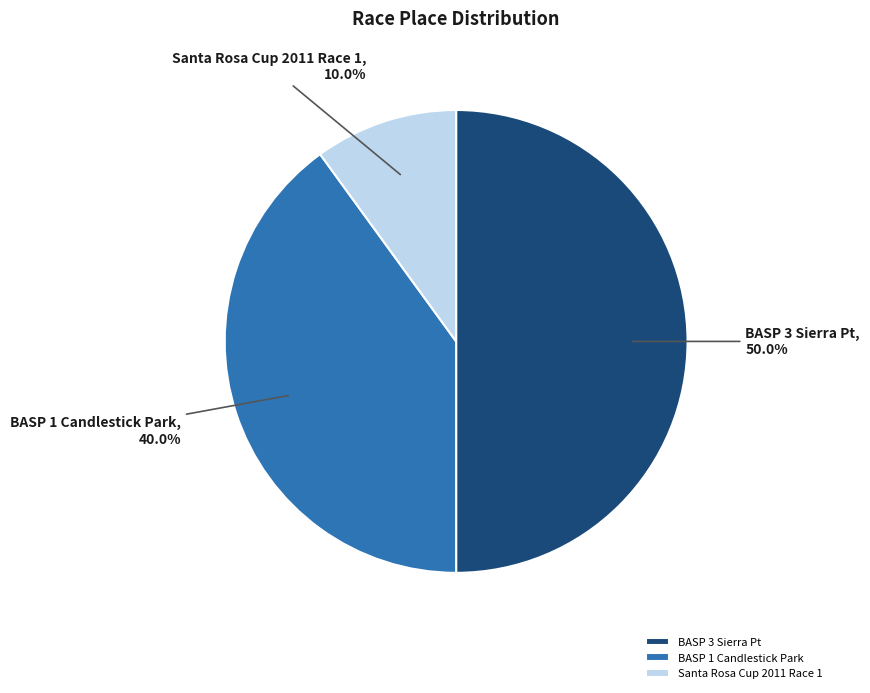

Which has a higher value, BASP 1 Candlestick Park or BASP 3 Sierra Pt?

BASP 3 Sierra Pt